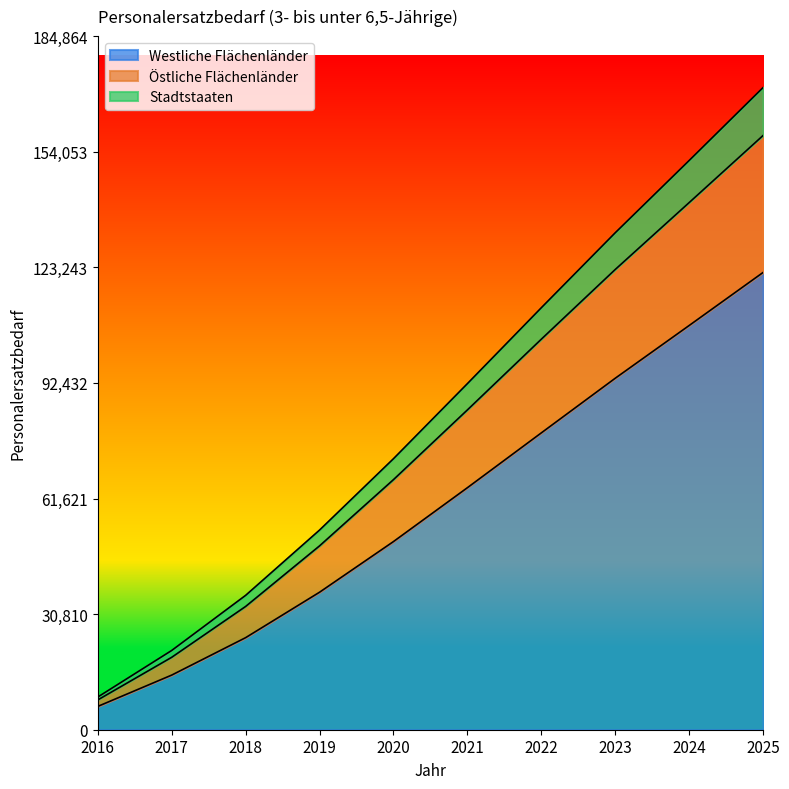

Does the chart display data point markers on the line(s)?

No